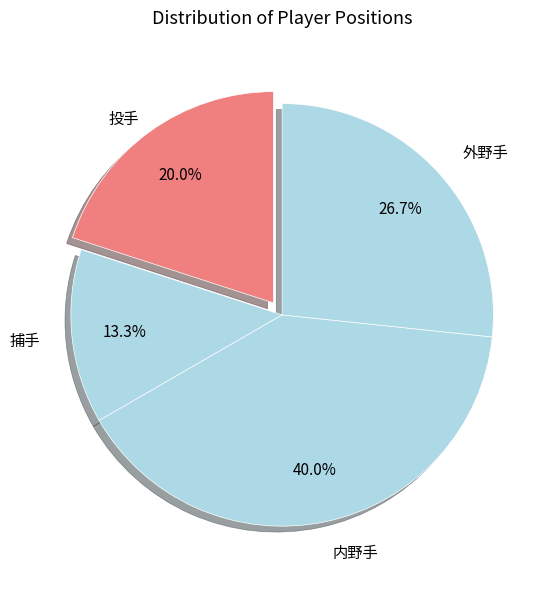

To the nearest percent, what is the average slice percentage?

25%